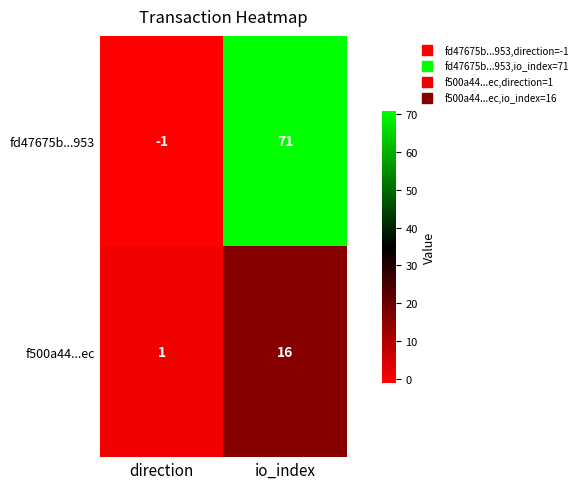

Is the value of f500a44...ec at direction greater than the value of fd47675b...953 at io_index?

No